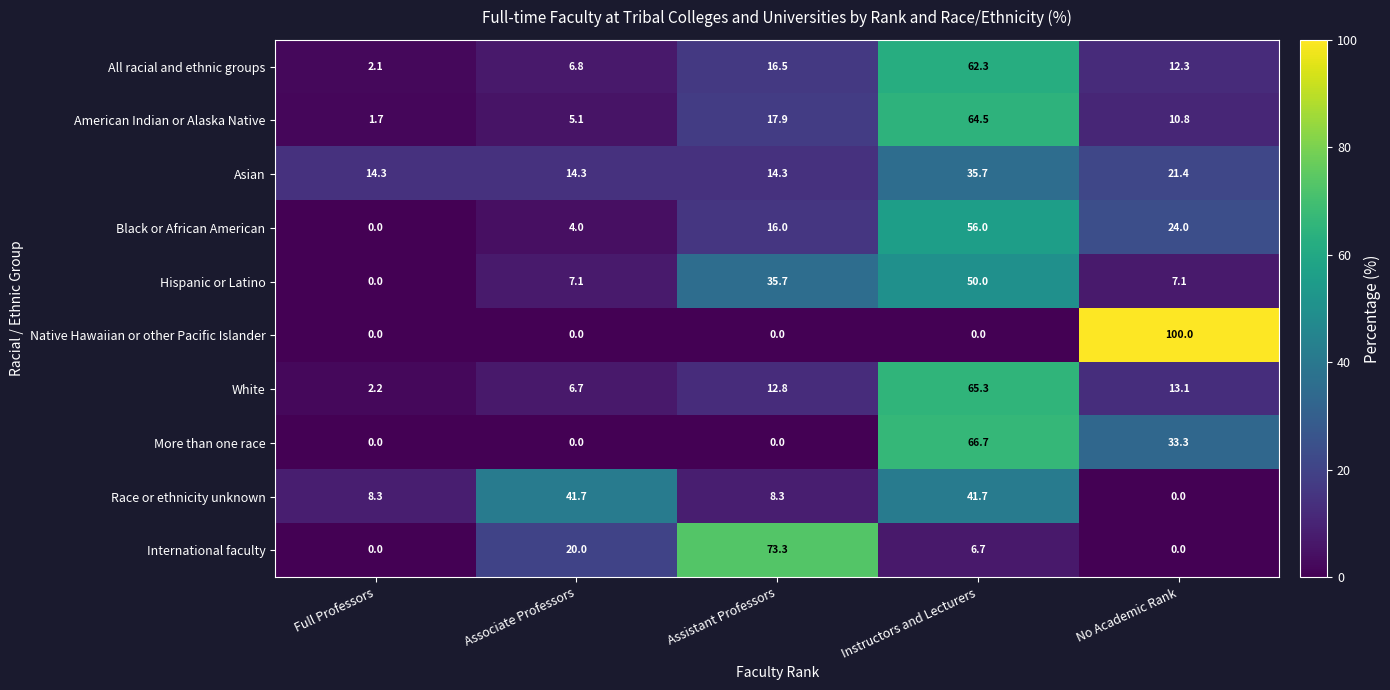

At how many categories does at least one series exceed 77?

1